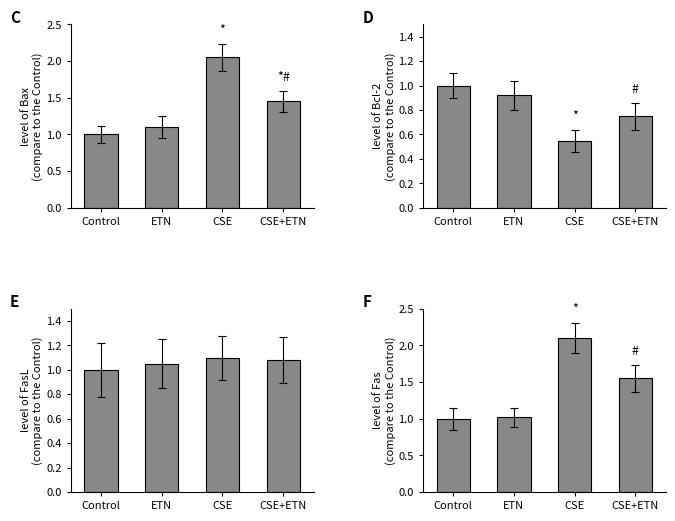

Which has a higher value, ETN or CSE?

CSE